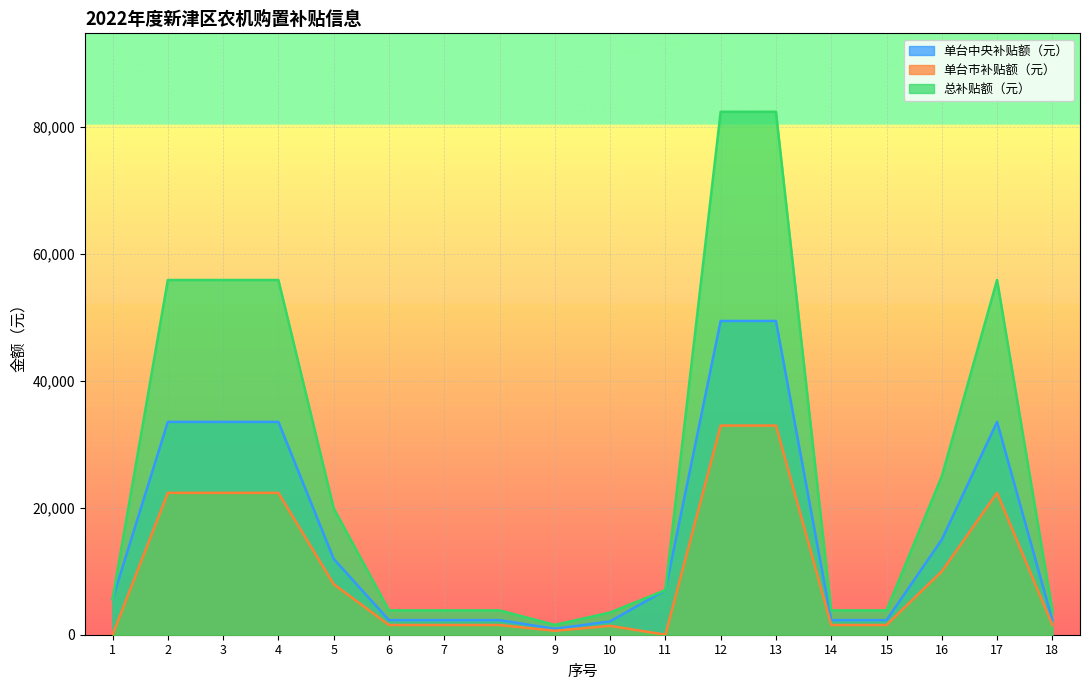

How many series are shown in this chart?

3